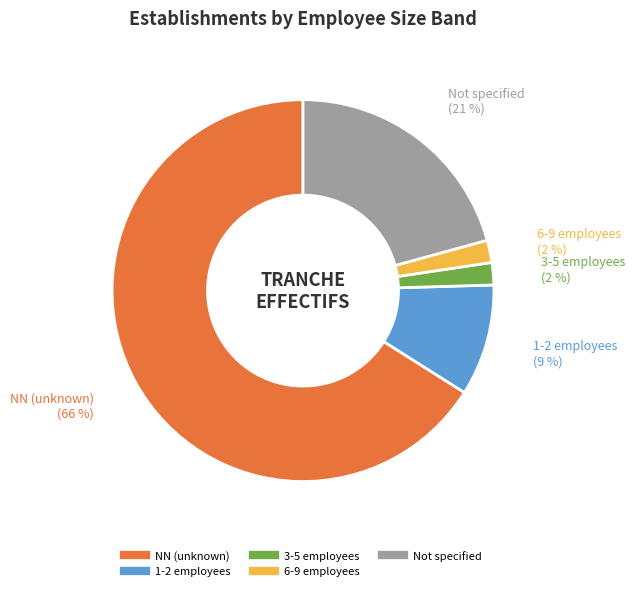

To the nearest percent, what is the difference between the largest and smallest slice percentages?

64%